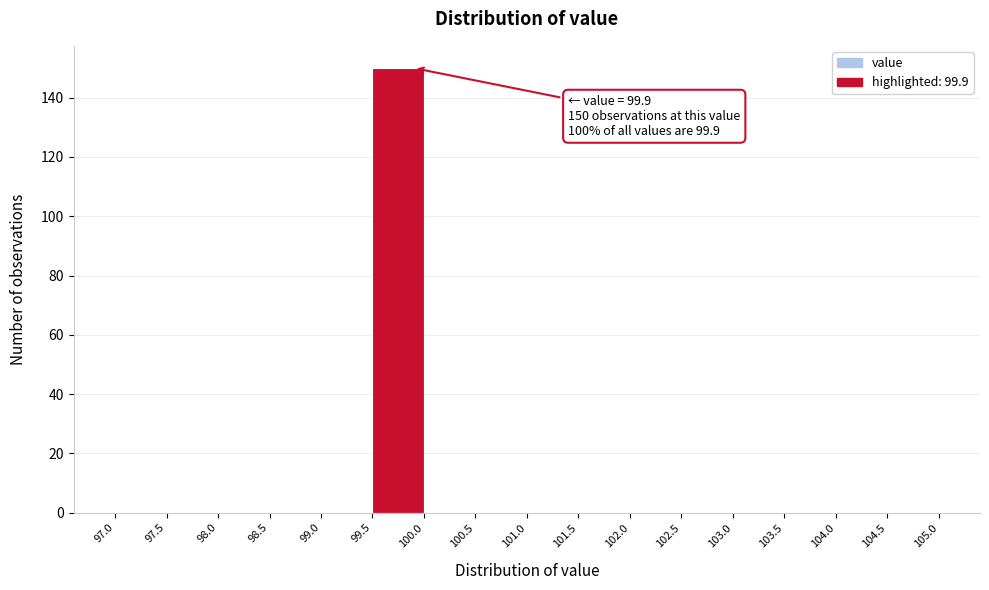

Over which range of the x-axis is the bar tallest?

99.5 to 100.0